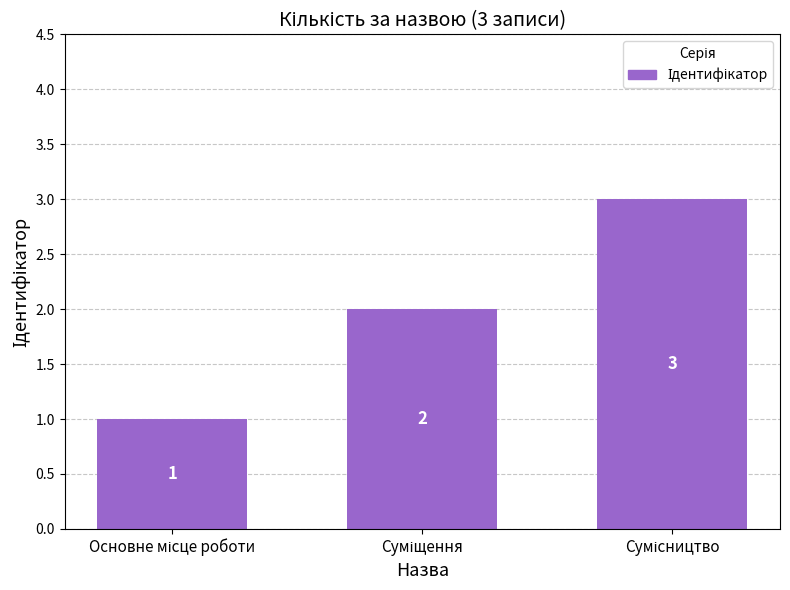

Count the values in the range 1 to 3.

3